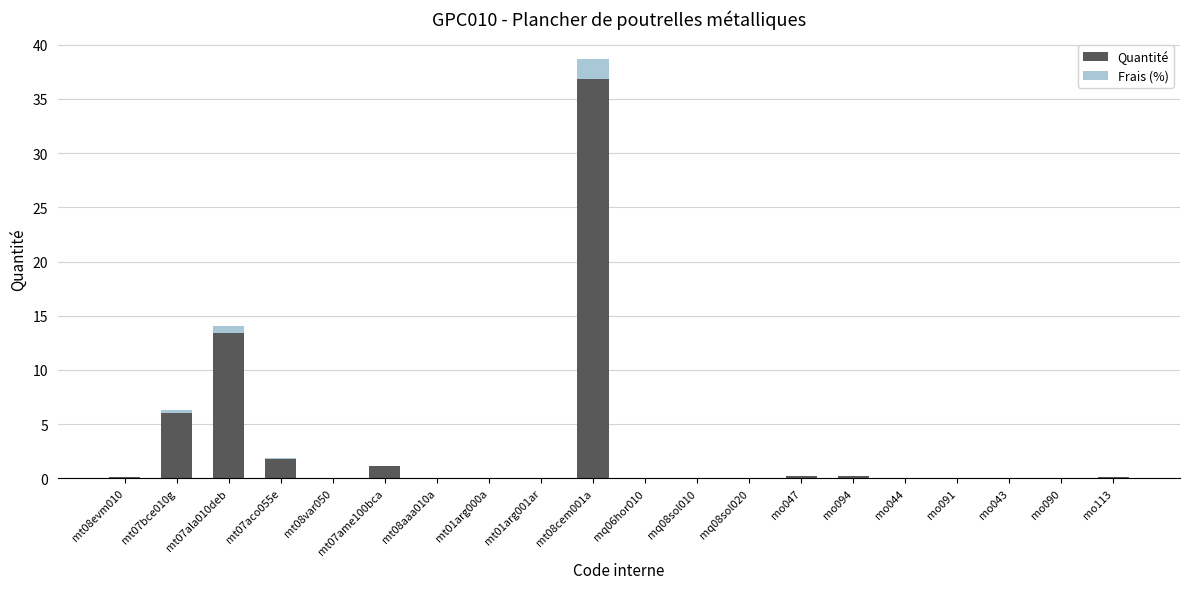

At which category is the sum across all series the highest?

mt08cem001a